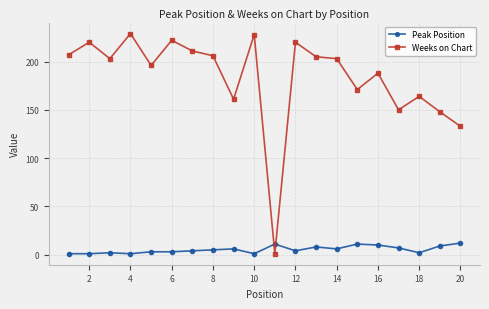

Which series has the largest range (max minus min)?

Weeks on Chart